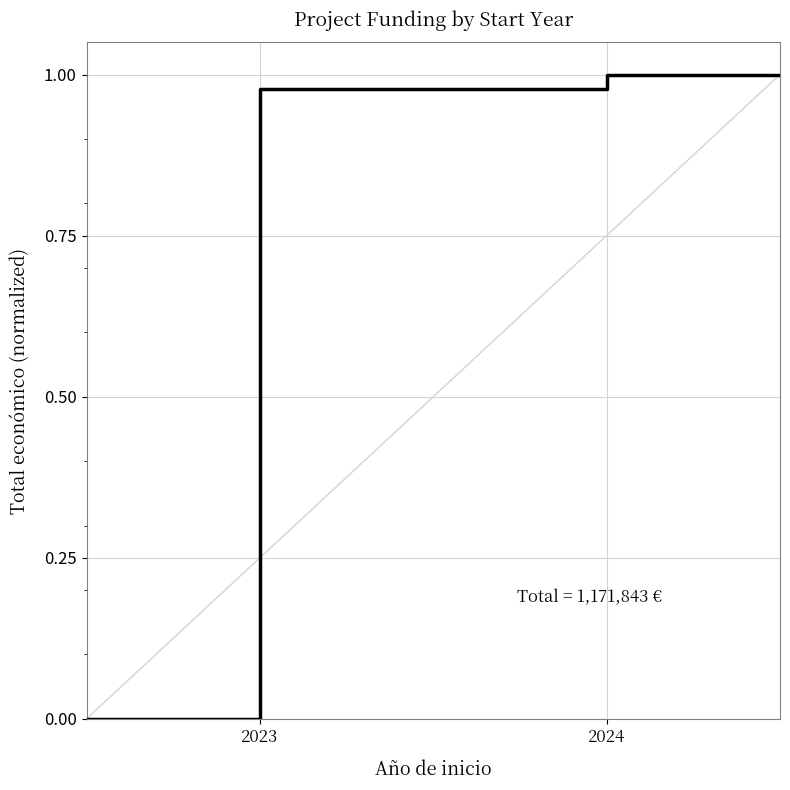

True or false: there are more than 1 points higher than both neighbors.

False